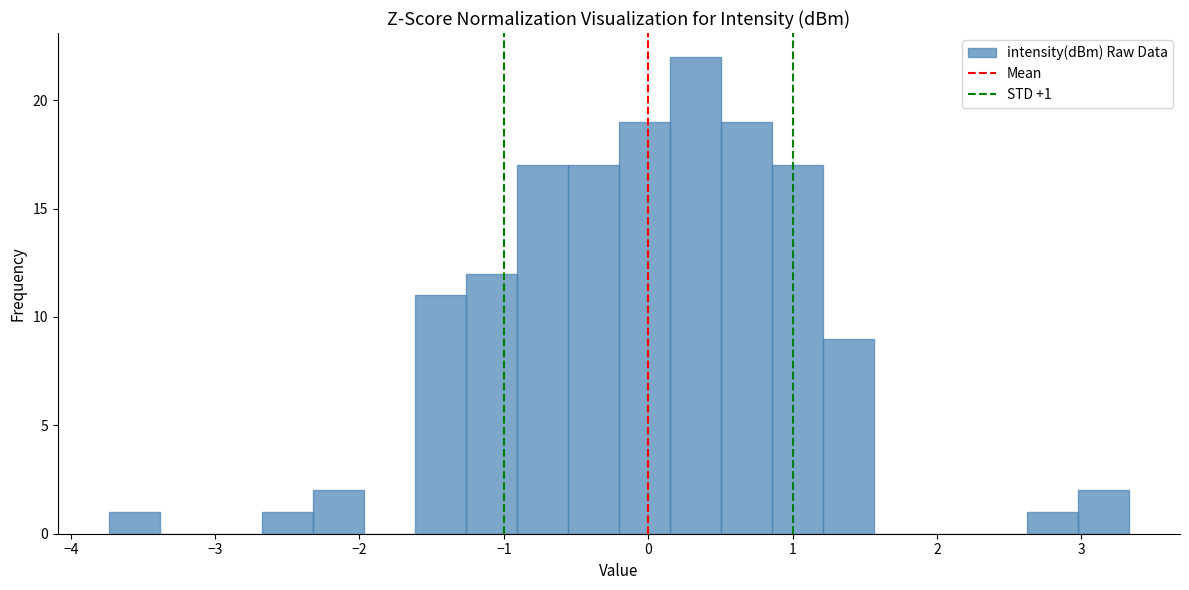

Read against the x-axis, roughly where is the centre of the tallest bar?

0.3